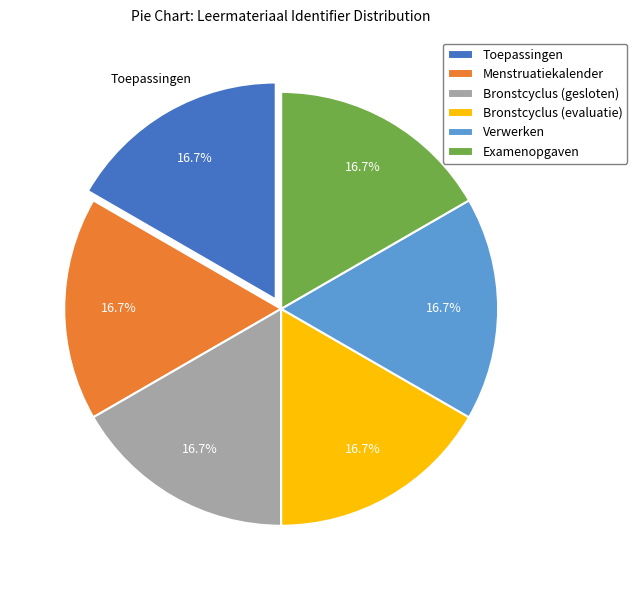

To the nearest percent, what portion does Bronstcyclus (evaluatie) represent?

17%